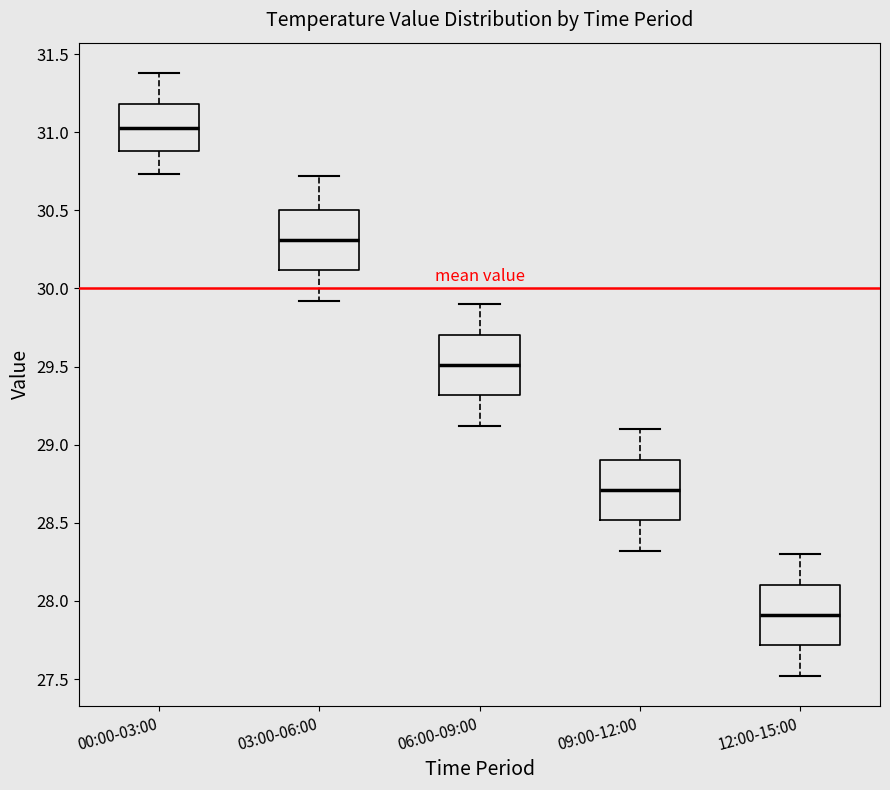

Where is the upper edge of the box for 03:00-06:00 on the y-axis? The values are not printed on the chart, so give them approximately, as read against the axis.

30.50